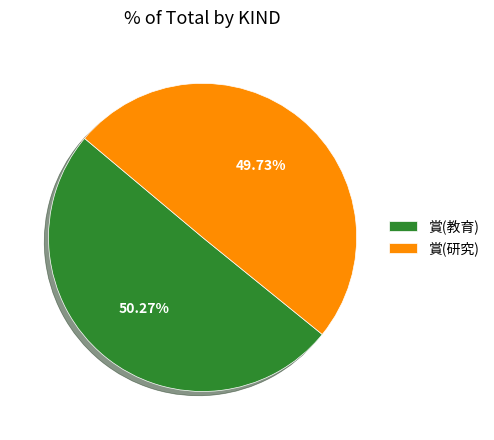

Approximately how many times larger is the value at 賞(研究) compared to 賞(教育)?

1.0